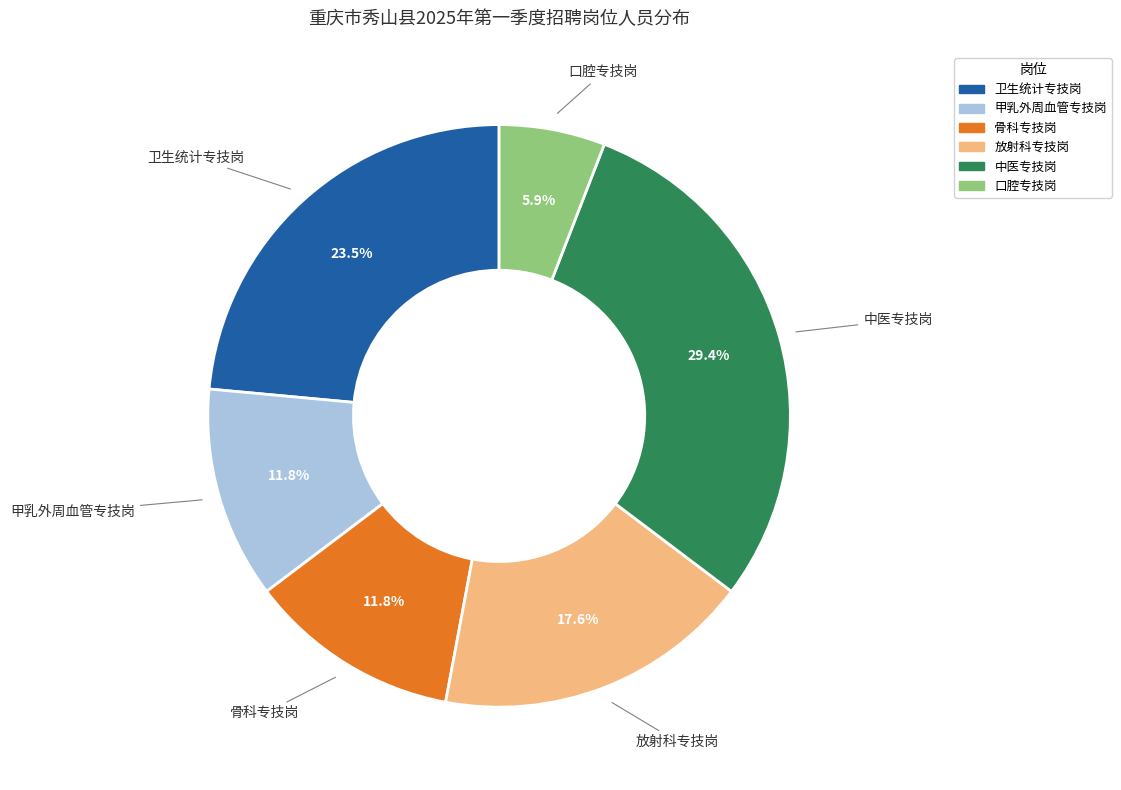

How many slices are in this pie chart?

6